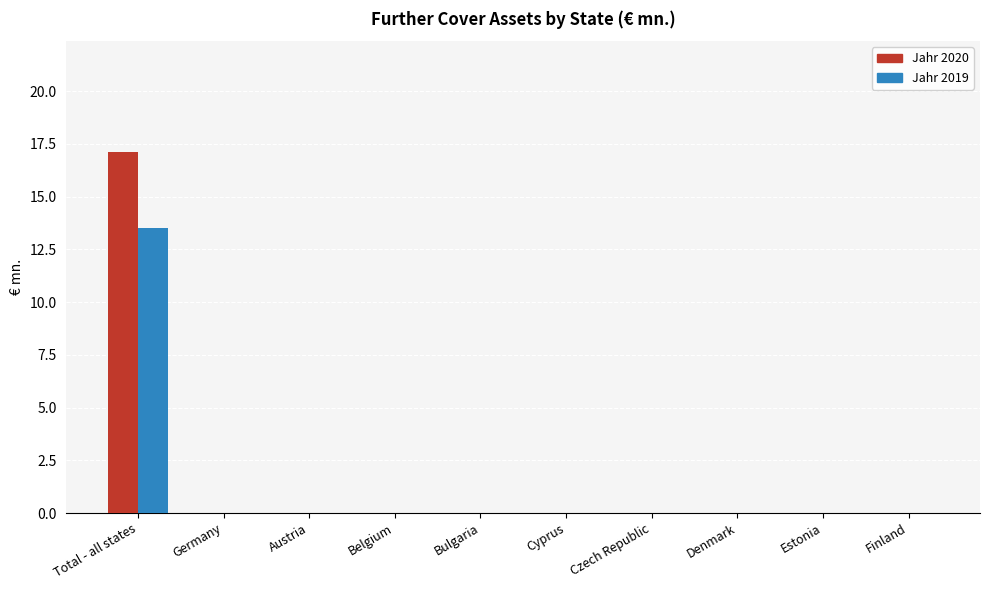

Which series has the largest range (max minus min)?

Jahr 2020